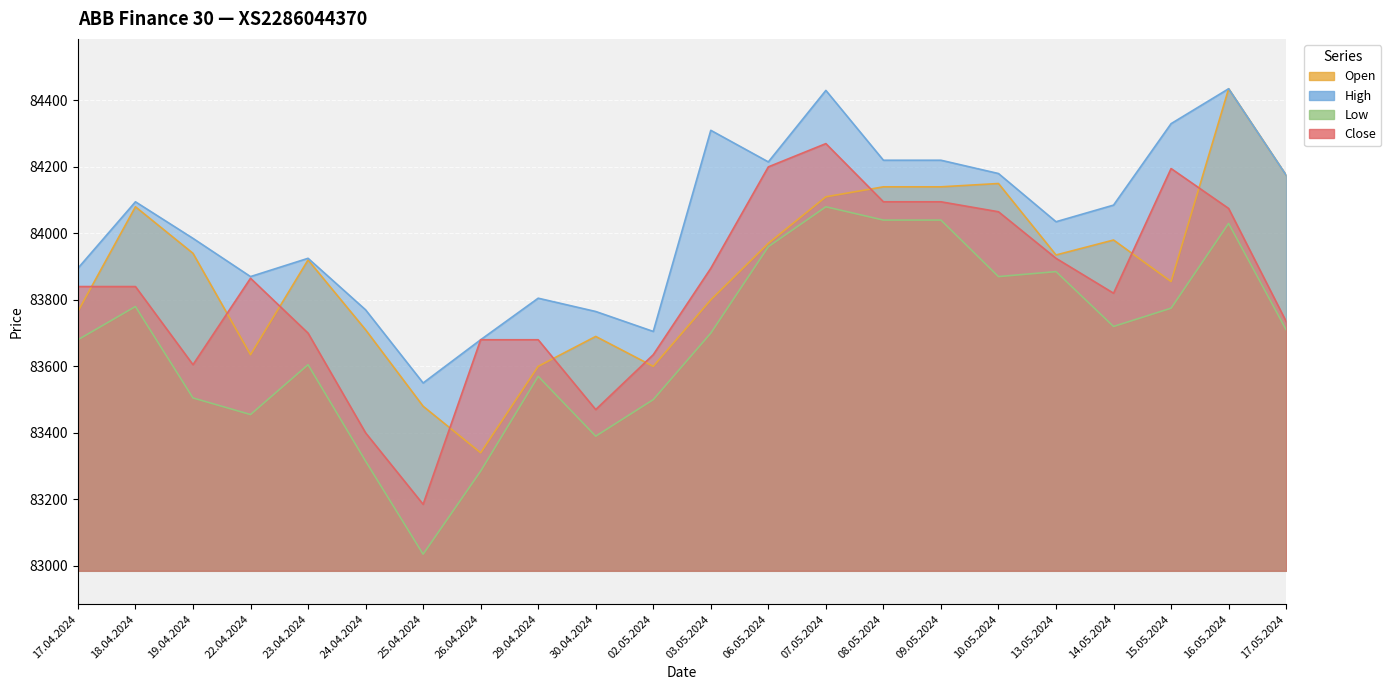

In Open, how many points are lower than both neighbors (excluding endpoints)?

5